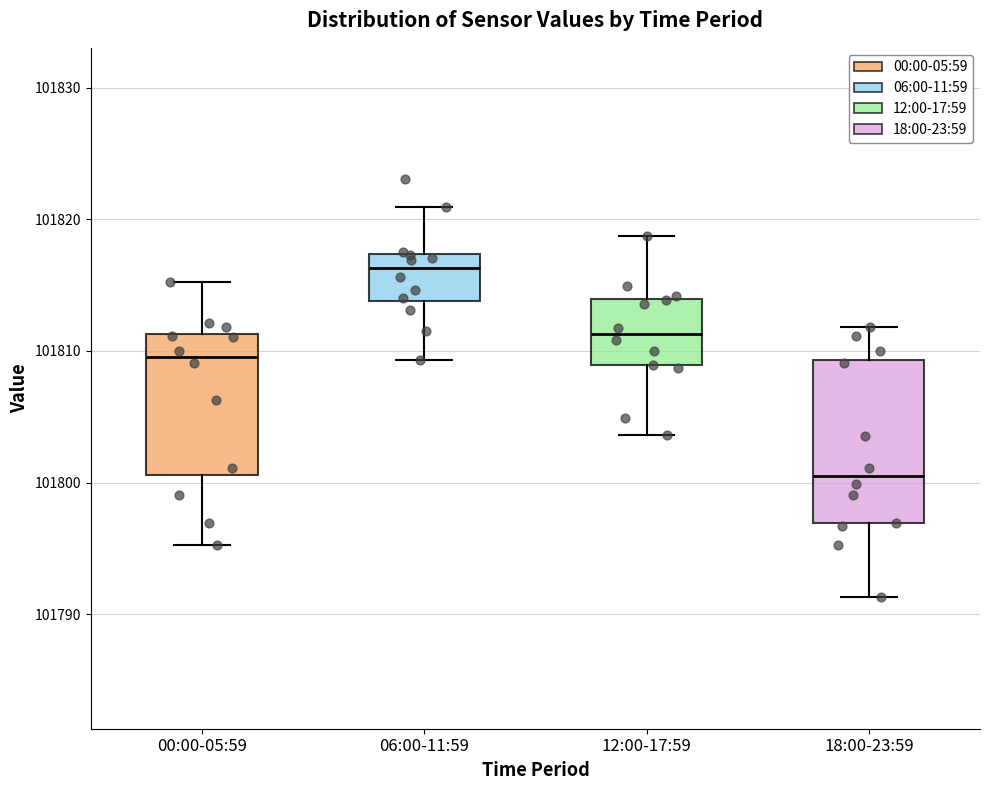

Reading left to right, read every box against the y-axis: the position of its median line, the range the box covers, and the ends of its whiskers. The values are not printed on the chart, so give them approximately, as read against the axis.

00:00-05:59: median 101810, box 101801 to 101811, whiskers 101795 to 101815
06:00-11:59: median 101816, box 101814 to 101817, whiskers 101809 to 101821
12:00-17:59: median 101811, box 101809 to 101814, whiskers 101804 to 101819
18:00-23:59: median 101801, box 101797 to 101809, whiskers 101791 to 101812